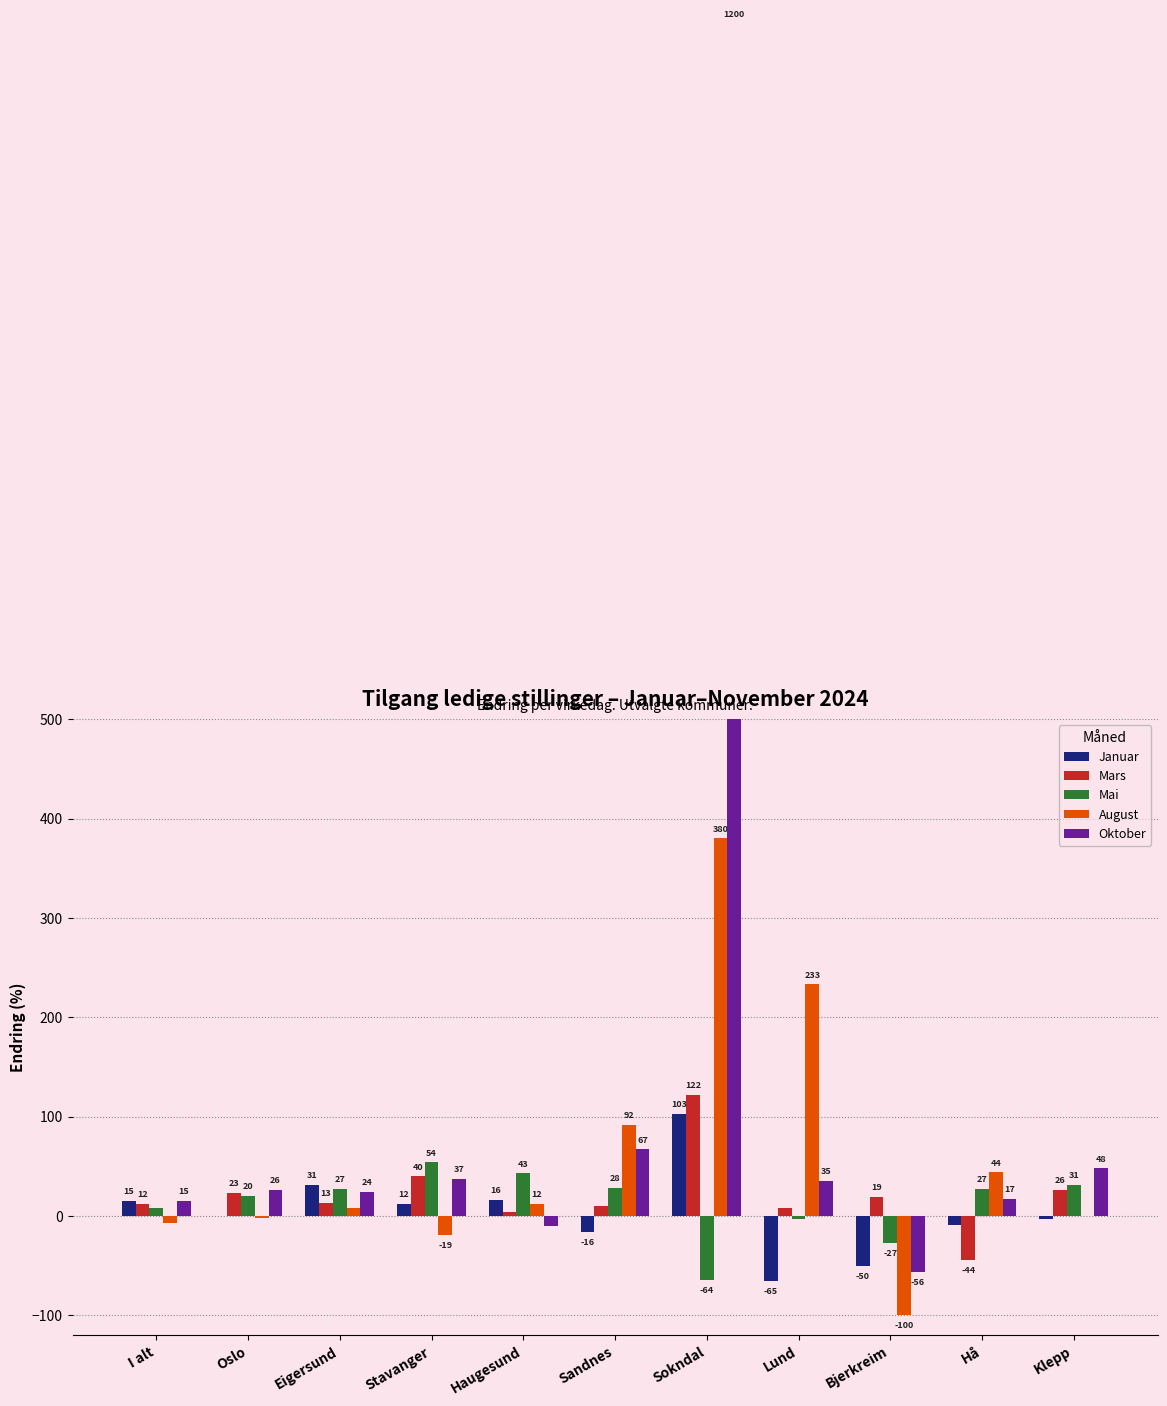

Reading right to left, transcribe all the data shown in this chart.

Januar: Klepp=-3	Hå=-9	Bjerkreim=-50	Lund=-65	Sokndal=103	Sandnes=-16	Haugesund=16	Stavanger=12	Eigersund=31	Oslo=0	I alt=15
Mars: Klepp=26	Hå=-44	Bjerkreim=19	Lund=8	Sokndal=122	Sandnes=10	Haugesund=4	Stavanger=40	Eigersund=13	Oslo=23	I alt=12
Mai: Klepp=31	Hå=27	Bjerkreim=-27	Lund=-3	Sokndal=-64	Sandnes=28	Haugesund=43	Stavanger=54	Eigersund=27	Oslo=20	I alt=8
August: Klepp=0	Hå=44	Bjerkreim=-100	Lund=233	Sokndal=380	Sandnes=92	Haugesund=12	Stavanger=-19	Eigersund=8	Oslo=-2	I alt=-7
Oktober: Klepp=48	Hå=17	Bjerkreim=-56	Lund=35	Sokndal=1200	Sandnes=67	Haugesund=-10	Stavanger=37	Eigersund=24	Oslo=26	I alt=15